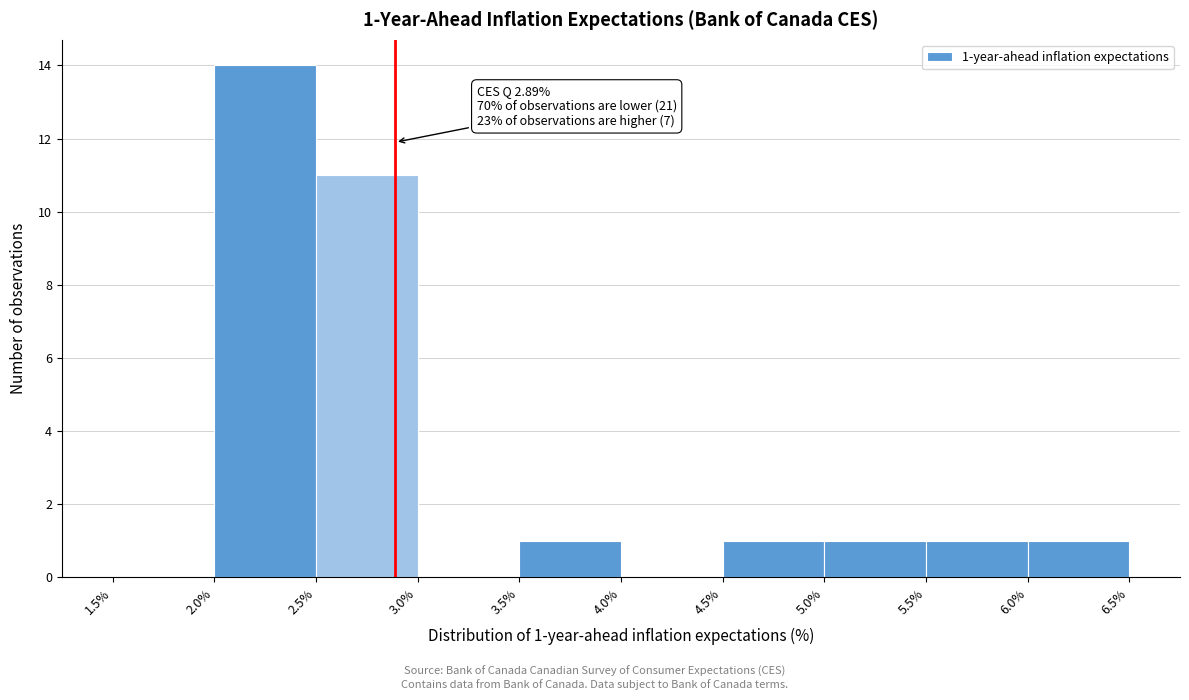

Which range on the x-axis has the tallest bar?

2.0% to 2.5%